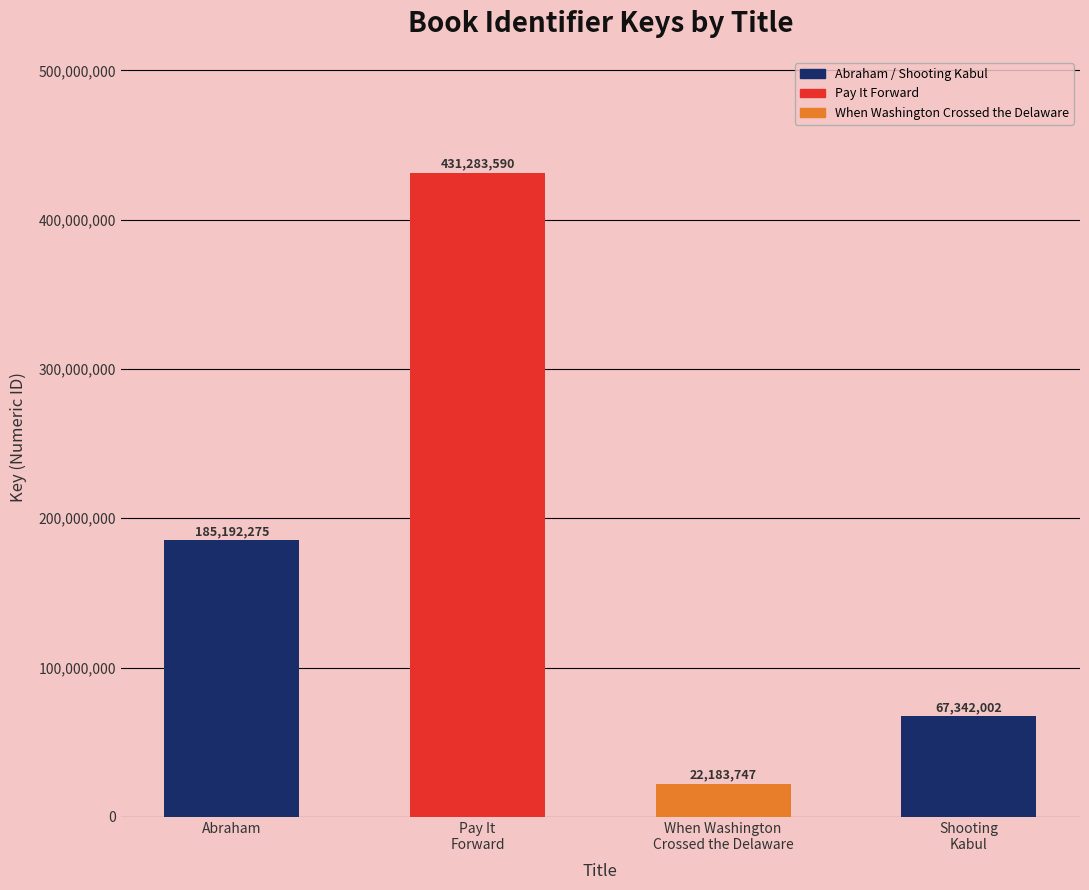

Between When Washington
Crossed the Delaware and Pay It
Forward, which is larger?

Pay It
Forward